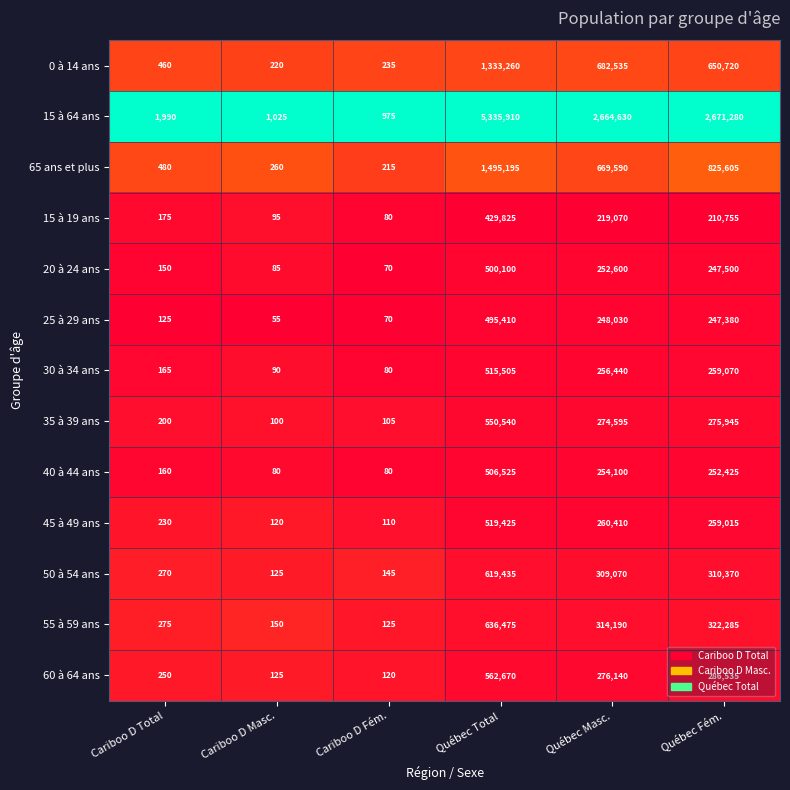

What value does the 15 à 19 ans series have at Cariboo D Total, to the nearest 100?

200